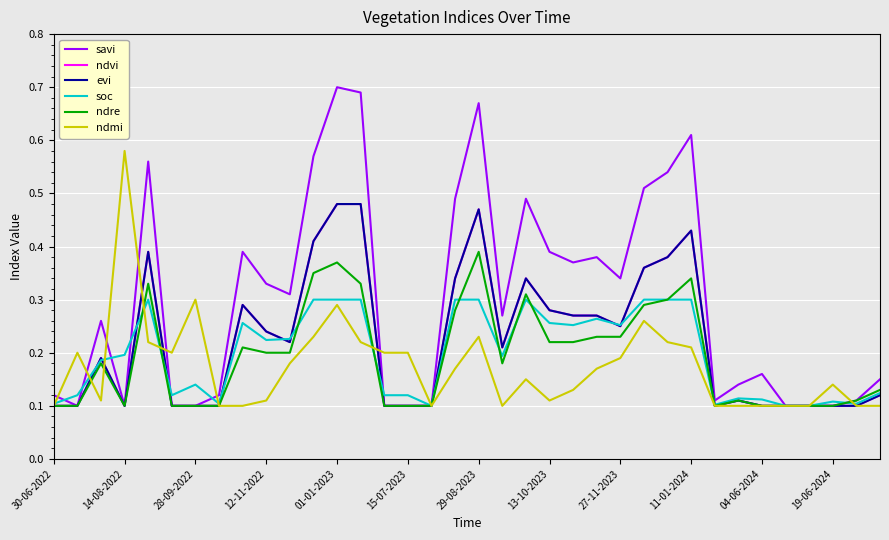

How many lines are shown in the chart?

6